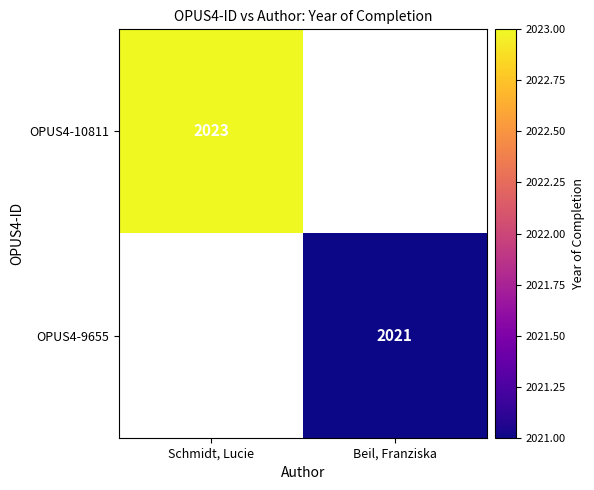

At how many categories does at least one series exceed 2021?

1